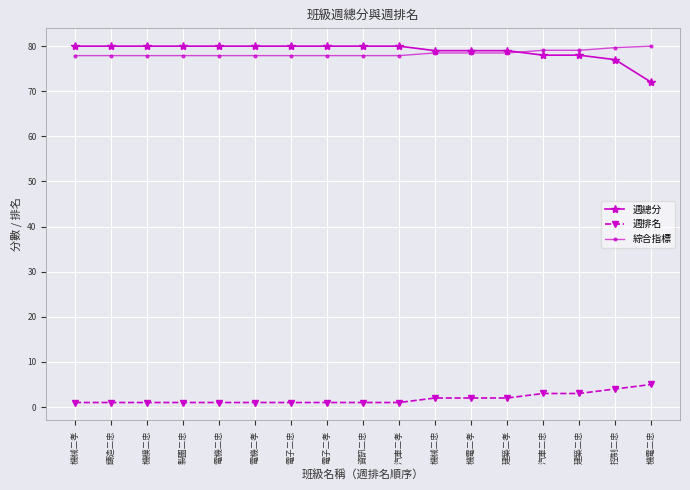

What position from the right is 電子二孝?

10